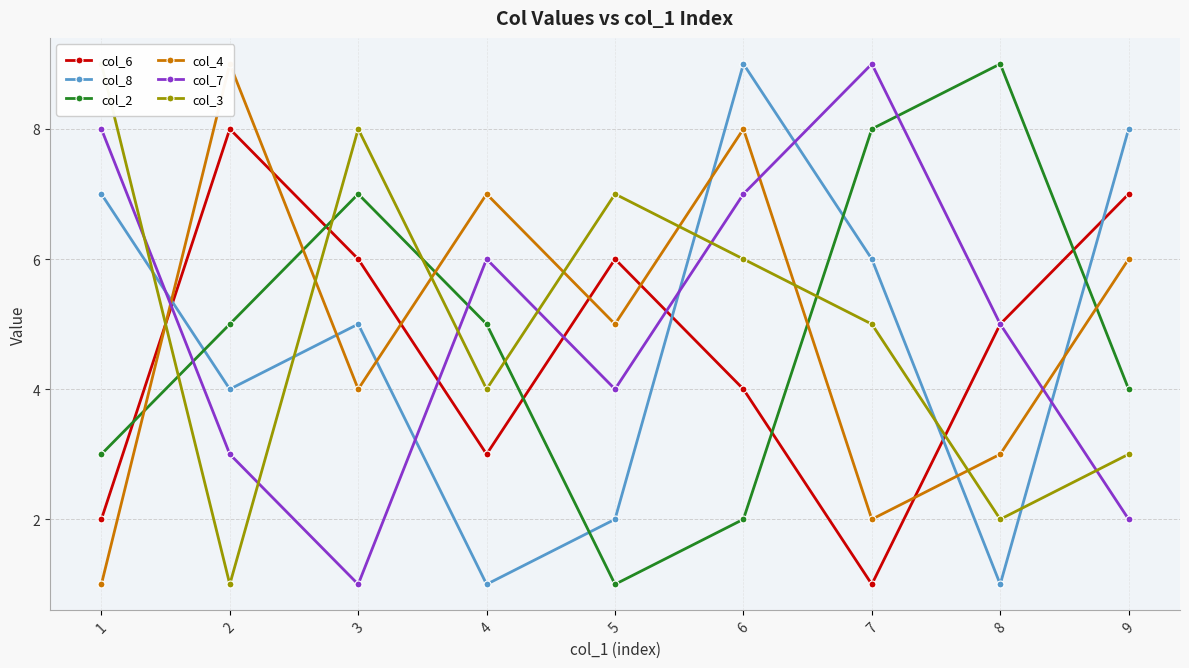

Where is the first local minimum for col_7?

3